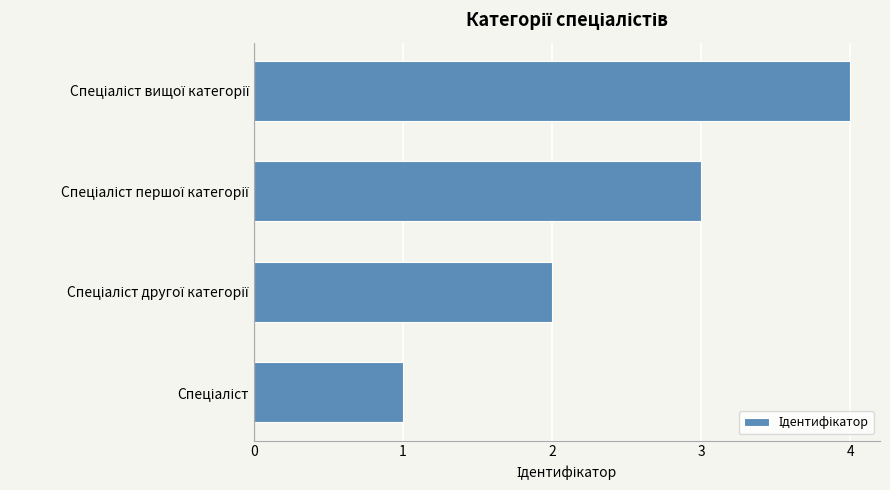

What is the greatest value displayed?

4